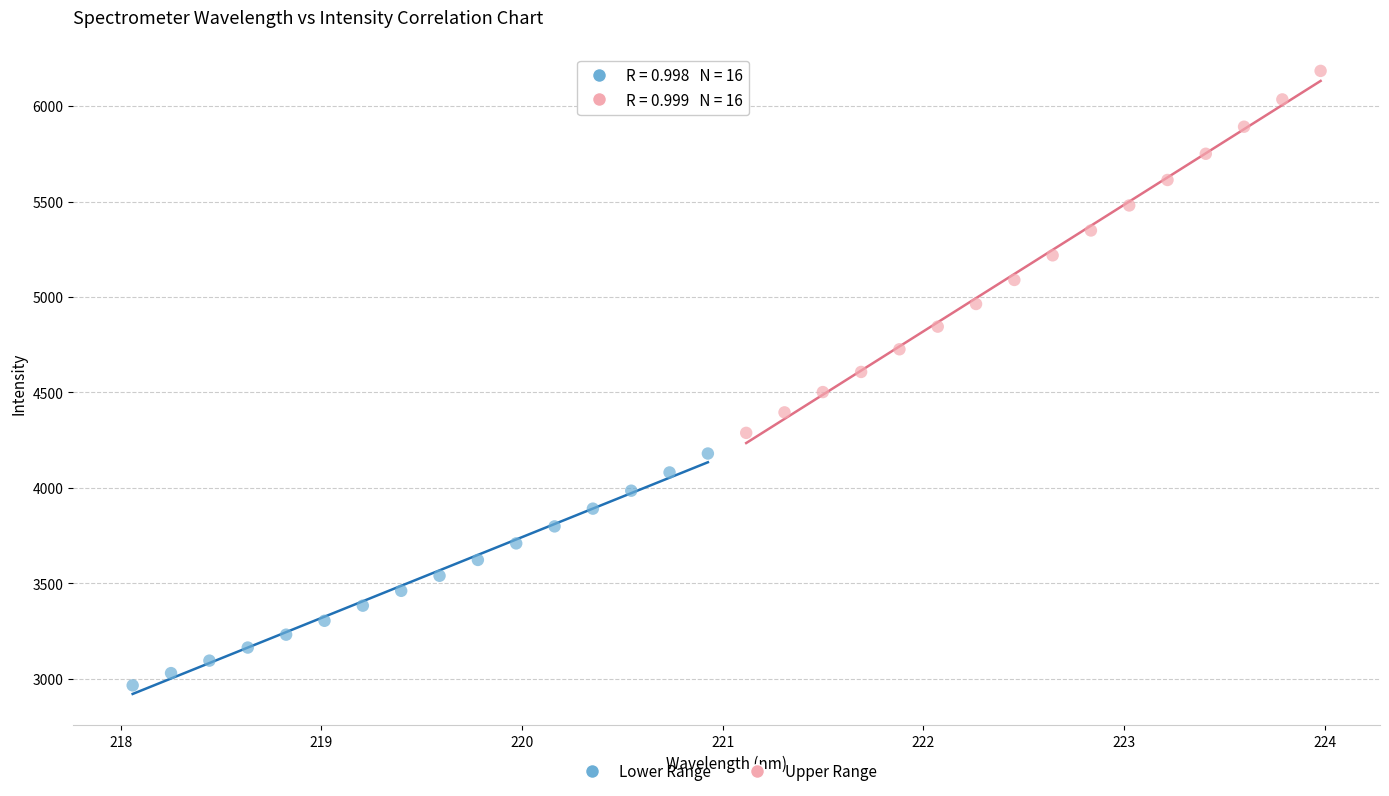

Which series reaches the maximum Y coordinate?

Upper Range